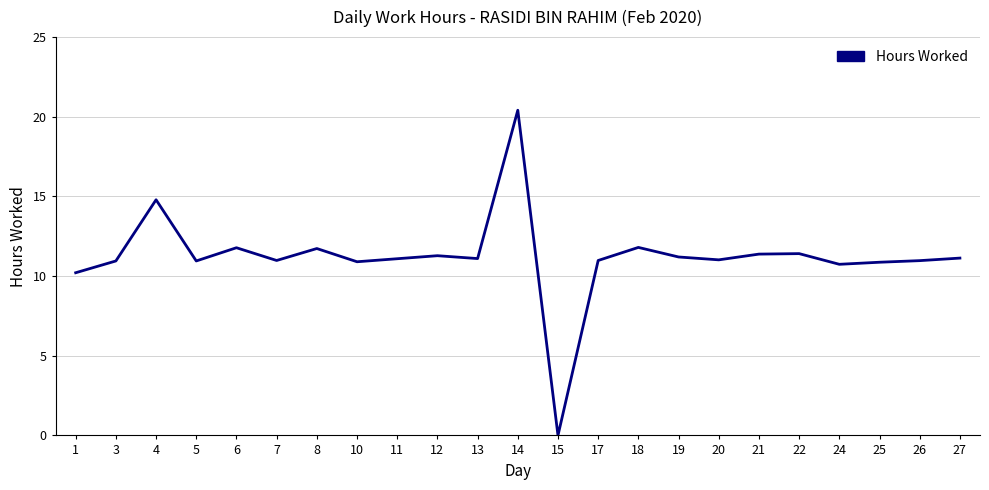

Read the value at 19.

11.2